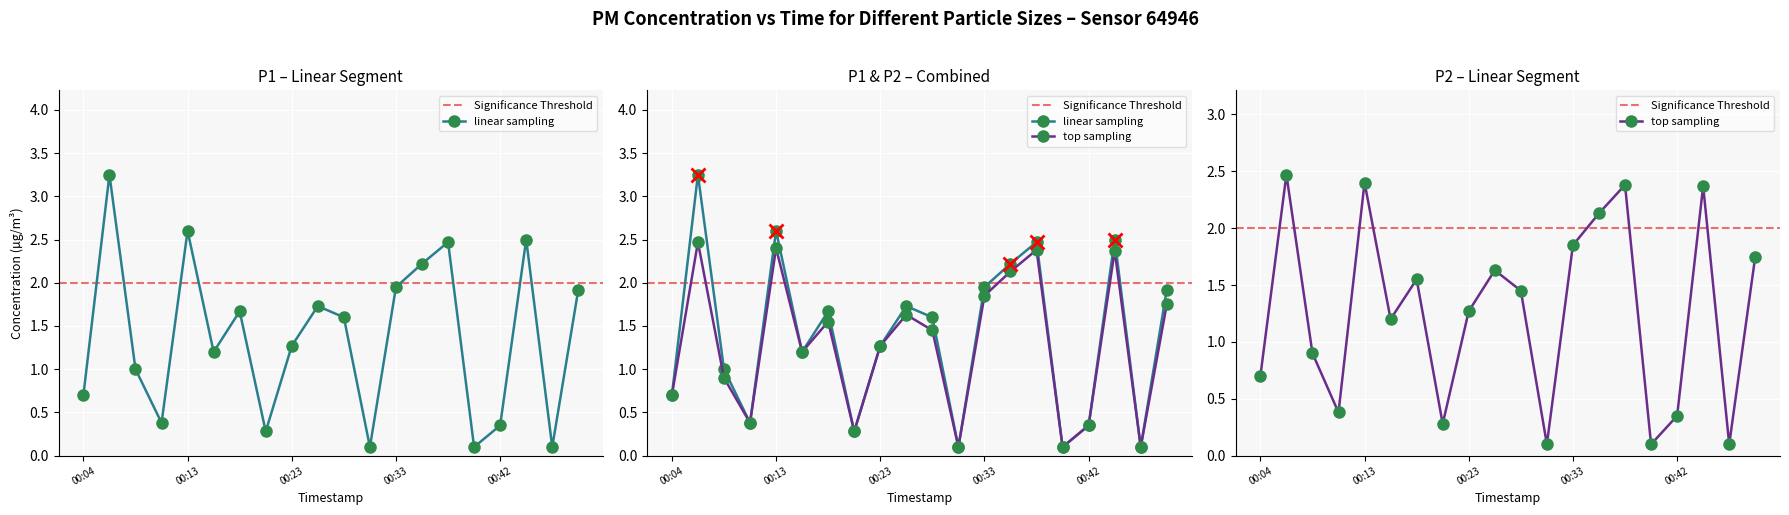

What is the value of the P2 point at the 10th from the left?

1.6